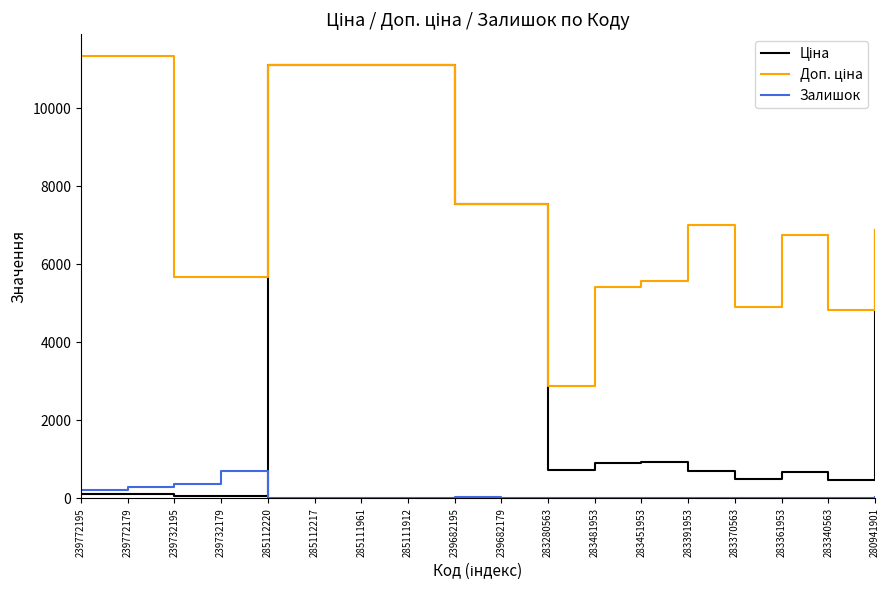

What is the greatest value displayed?

11334.0